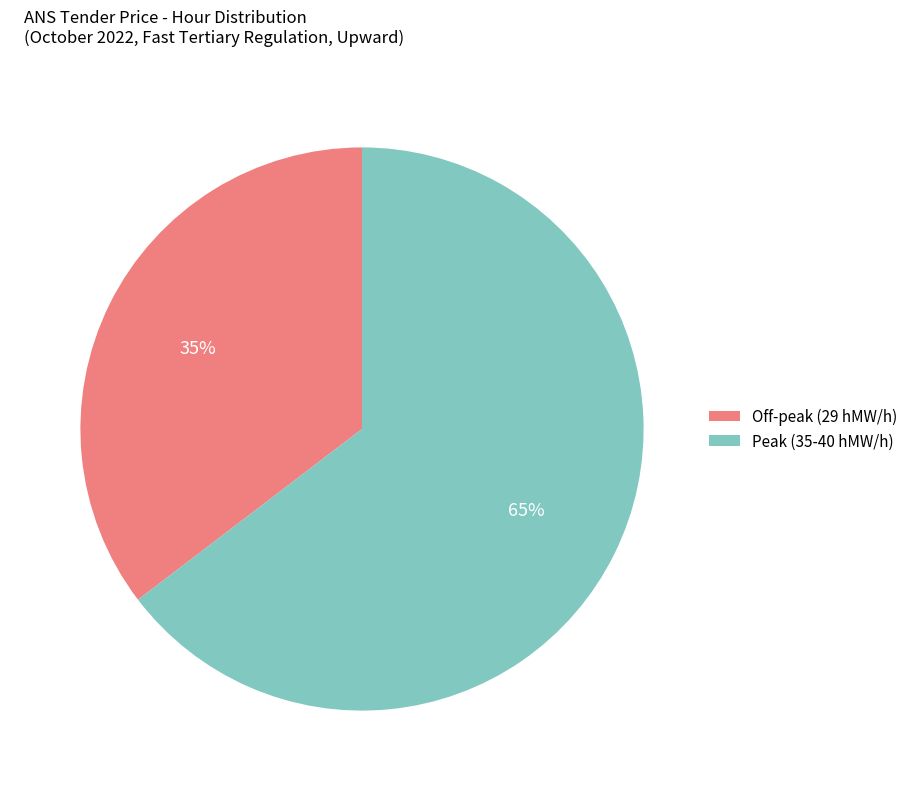

Combined, do Peak (35-40 hMW/h) and Off-peak (29 hMW/h) account for over 50%?

Yes